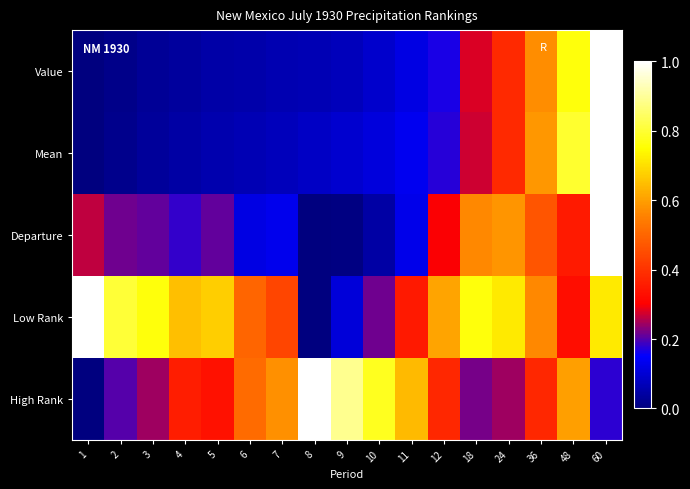

Reading left to right, what are all the values shown in this chart?

Value: 1=0.0	2=0.0	3=0.0	4=0.0	5=0.0	6=0.1	7=0.1	8=0.1	9=0.1	10=0.1	11=0.1	12=0.2	18=0.3	24=0.4	36=0.6	48=0.8	60=1.0
Mean: 1=0.0	2=0.0	3=0.0	4=0.0	5=0.1	6=0.1	7=0.1	8=0.1	9=0.1	10=0.1	11=0.1	12=0.2	18=0.3	24=0.4	36=0.6	48=0.8	60=1.0
Departure: 1=0.3	2=0.2	3=0.2	4=0.2	5=0.2	6=0.1	7=0.1	8=0.0	9=0.0	10=0.0	11=0.1	12=0.3	18=0.6	24=0.6	36=0.5	48=0.4	60=1.0
Low Rank: 1=1.0	2=0.8	3=0.8	4=0.7	5=0.7	6=0.5	7=0.4	8=0.0	9=0.1	10=0.2	11=0.3	12=0.6	18=0.8	24=0.7	36=0.6	48=0.3	60=0.7
High Rank: 1=0.0	2=0.2	3=0.2	4=0.4	5=0.3	6=0.5	7=0.6	8=1.0	9=0.9	10=0.8	11=0.6	12=0.4	18=0.2	24=0.2	36=0.4	48=0.6	60=0.2